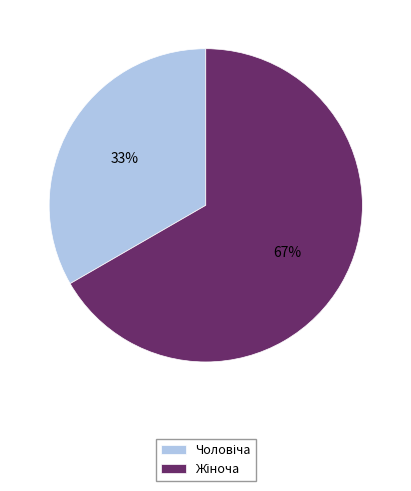

Is there any slice that represents more than half of the pie?

Yes